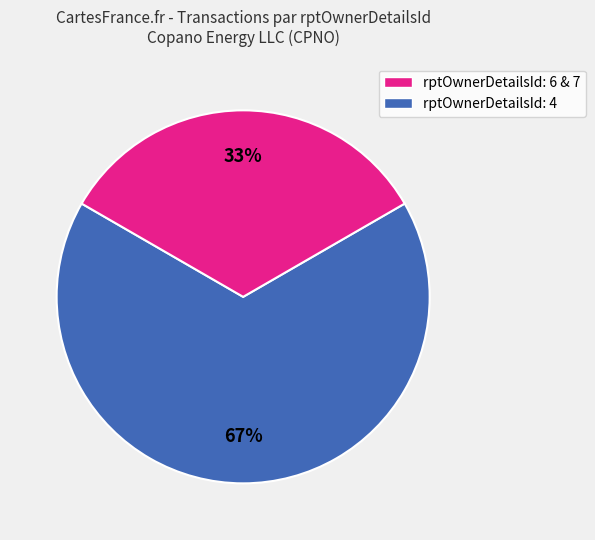

Does any single category account for the majority?

Yes